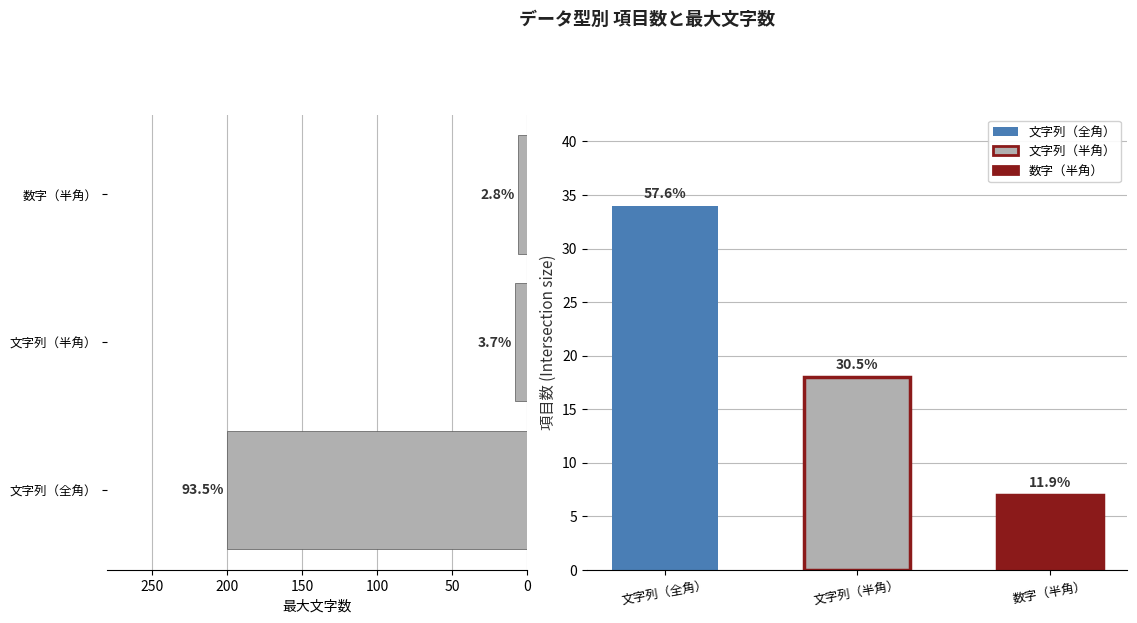

How many data points in 最大文字数 are less than 8?

1